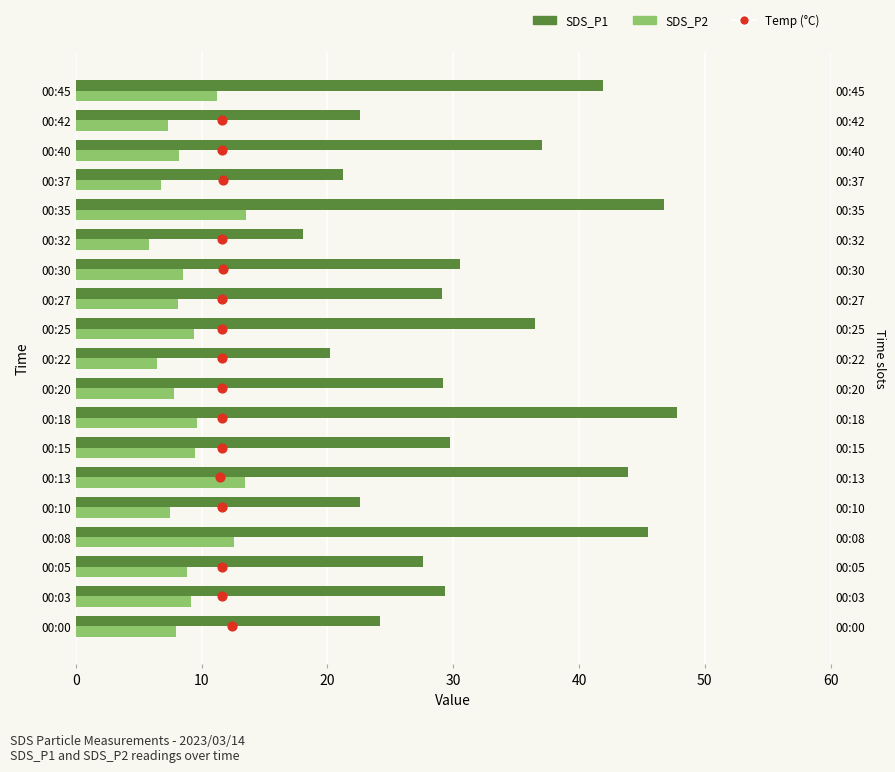

What is the total value across all series at 00:27?

37.2